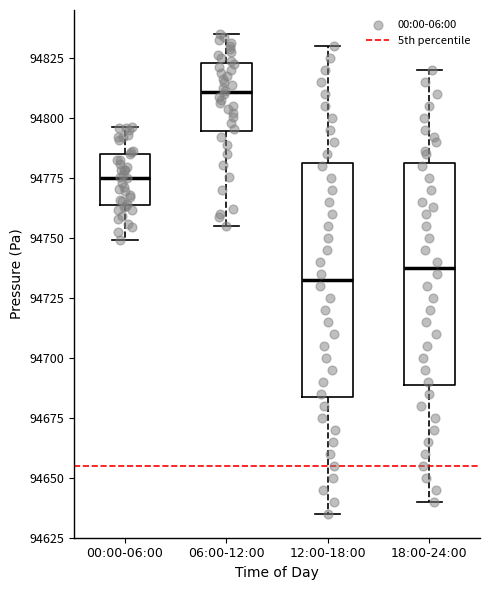

Reading left to right, transcribe this box plot: for each box, give where its median line is, the range the box spans, and where its two whiskers end, as read against the y-axis. The values are not printed on the chart, so give them approximately, as read against the axis.

00:00-06:00: median 94775, box 94765 to 94785, whiskers 94750 to 94795
06:00-12:00: median 94810, box 94795 to 94825, whiskers 94755 to 94835
12:00-18:00: median 94735, box 94685 to 94780, whiskers 94635 to 94830
18:00-24:00: median 94740, box 94690 to 94780, whiskers 94640 to 94820